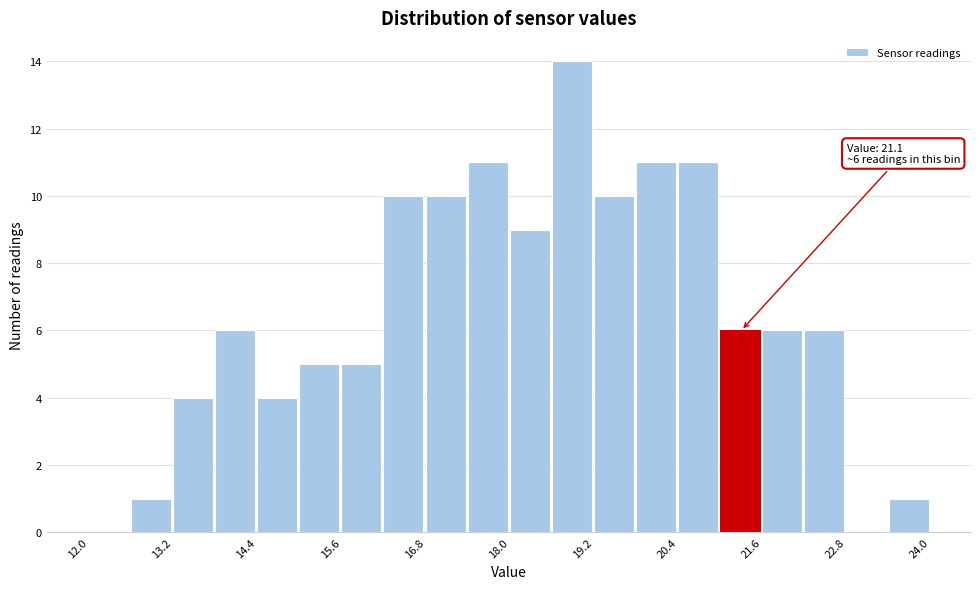

Read against the x-axis, roughly where is the centre of the tallest bar?

18.8